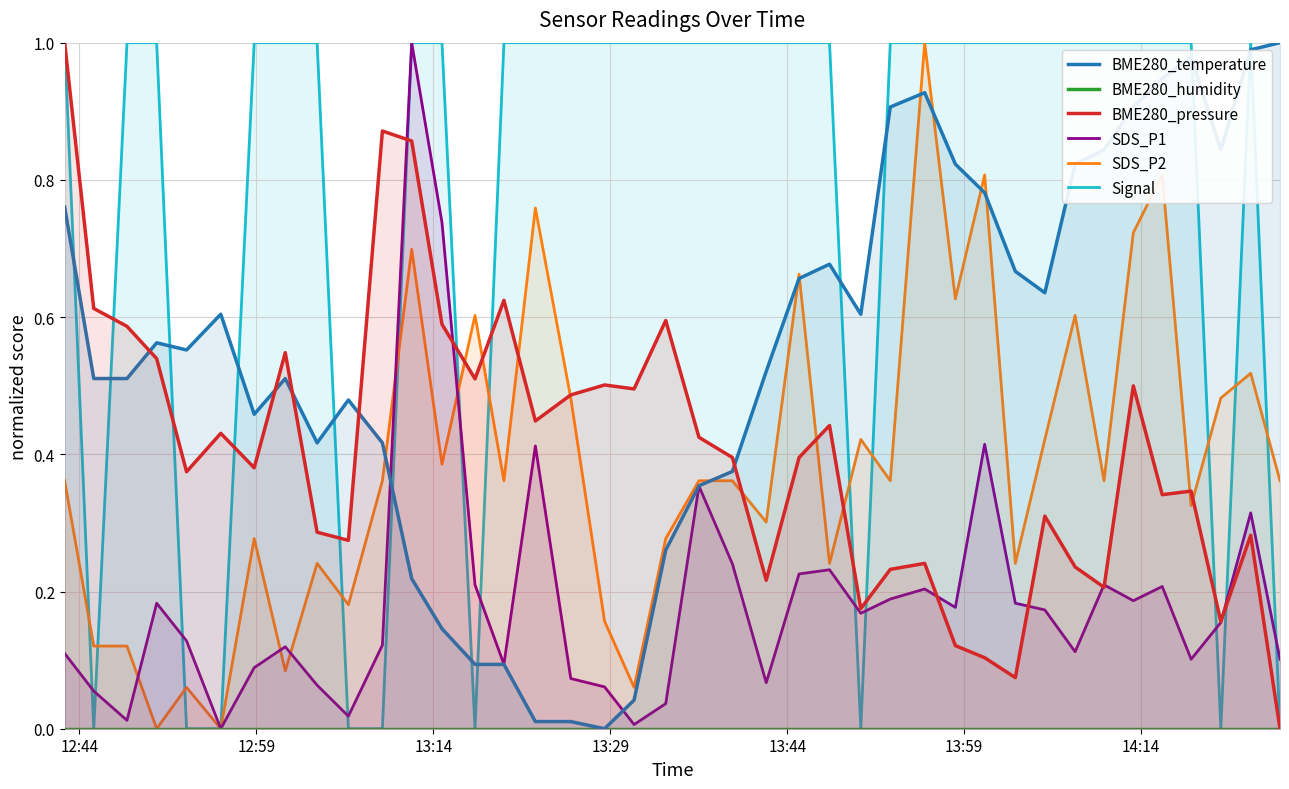

What is the maximum value for SDS_P1?

1.0